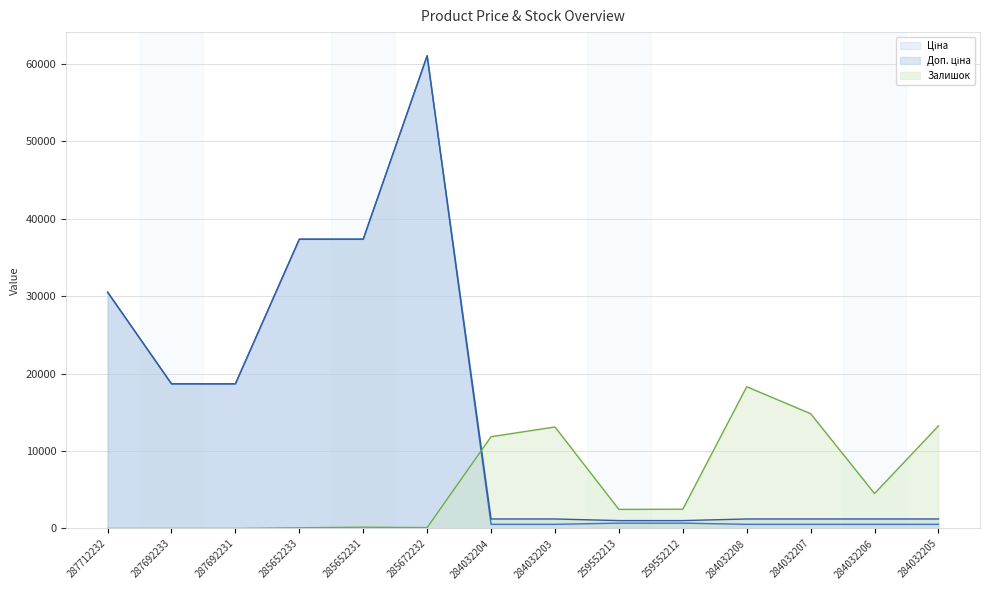

Does the chart display data point markers on the line(s)?

No